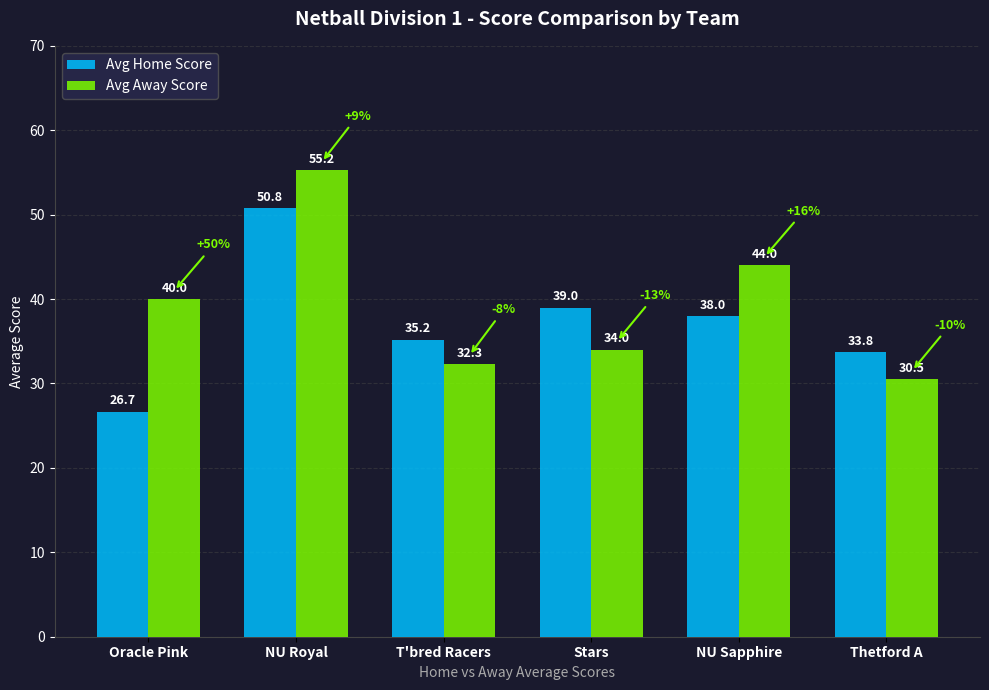

Where is Avg Away Score nearest to the value 42?

Oracle Pink